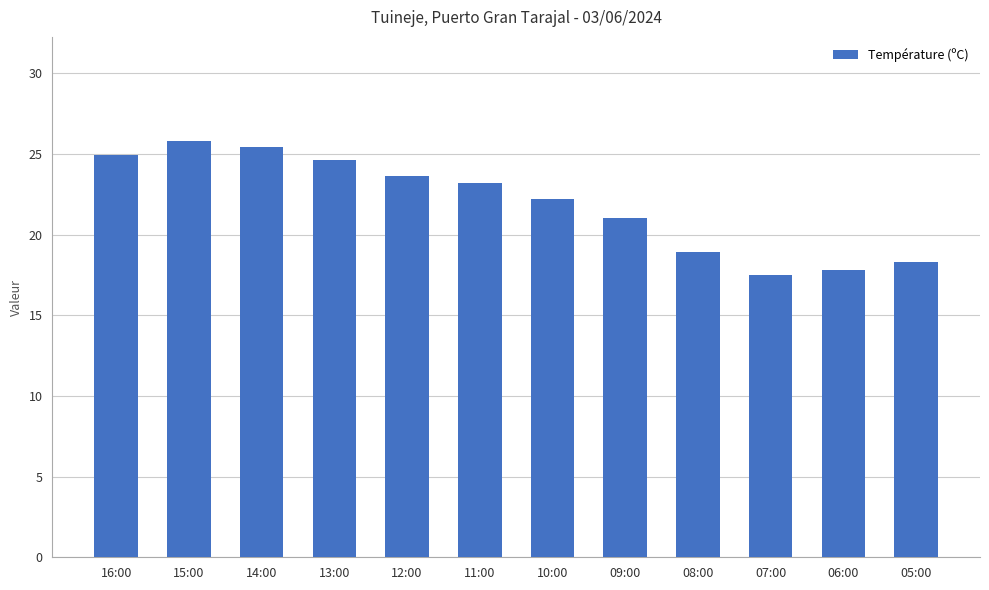

How many values exceed 23?

6